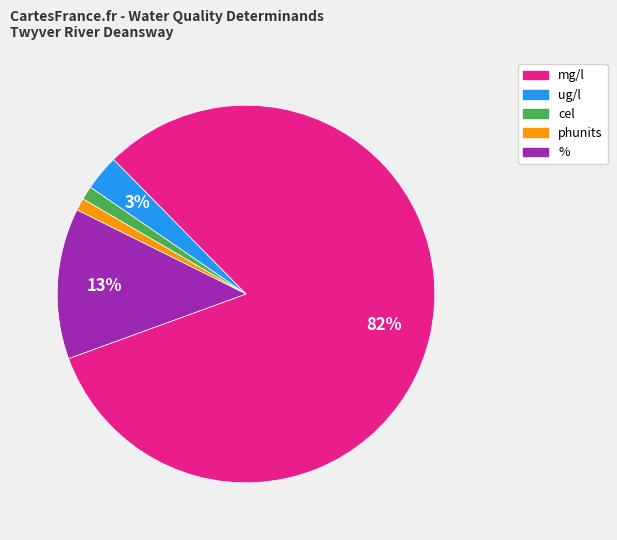

To the nearest percent, what is the average slice percentage?

20%